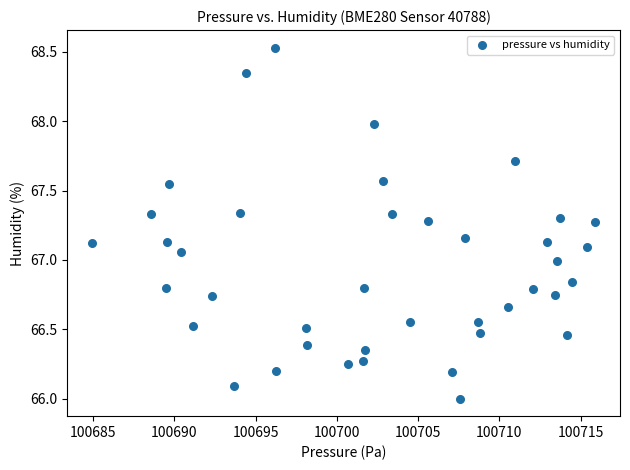

What is the range of Y values (max minus min)?

2.5